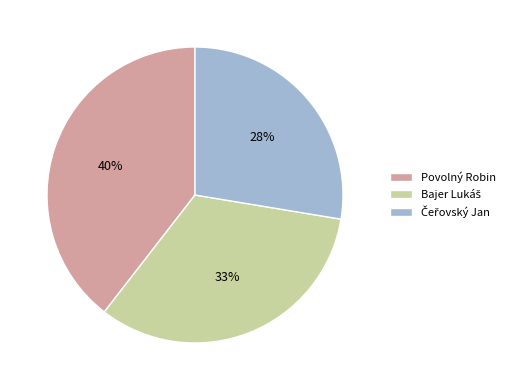

To the nearest percent, what is the difference between the largest and smallest slice percentages?

12%